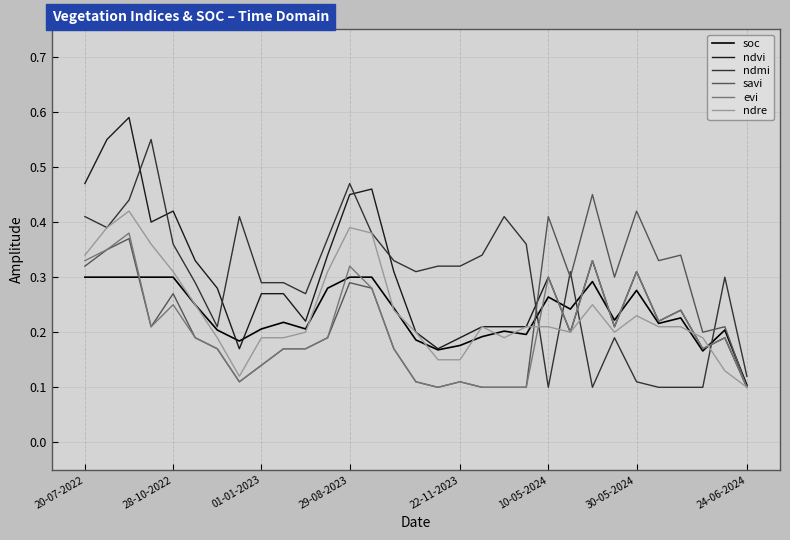

How many times do evi and ndmi cross each other?

4